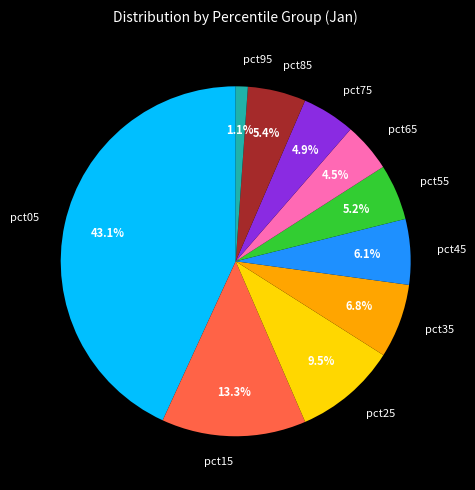

Does pct35 represent more than half of the total?

No